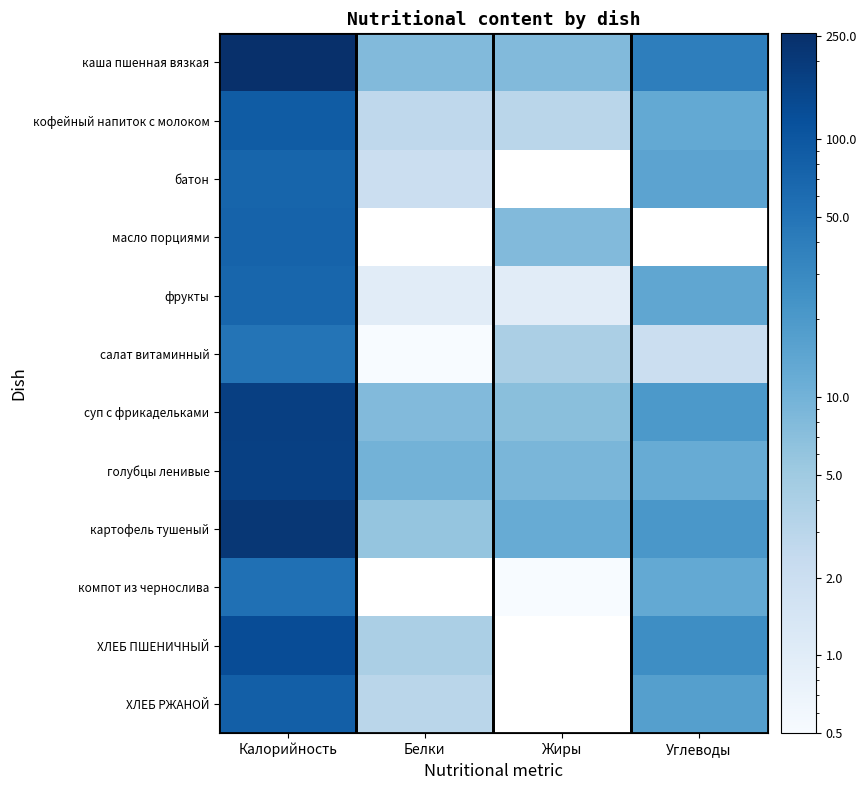

Reading left to right, list all the values displayed in this chart.

каша пшенная вязкая: Калорийность=256.0	Белки=8.0	Жиры=8.0	Углеводы=39.0
кофейный напиток с молоком: Калорийность=89.0	Белки=2.7	Жиры=3.0	Углеводы=13.0
батон: Калорийность=71.0	Белки=2.0	Жиры=0.0	Углеводы=15.0
масло порциями: Калорийность=75.0	Белки=0.0	Жиры=8.0	Углеводы=0.0
фрукты: Калорийность=69.0	Белки=1.0	Жиры=1.0	Углеводы=14.0
салат витаминный: Калорийность=50.0	Белки=0.5	Жиры=4.0	Углеводы=2.0
суп с фрикадельками: Калорийность=174.0	Белки=8.0	Жиры=7.0	Углеводы=20.0
голубцы ленивые: Калорийность=170.0	Белки=10.0	Жиры=9.0	Углеводы=12.0
картофель тушеный: Калорийность=214.0	Белки=6.0	Жиры=12.0	Углеводы=21.0
компот из чернослива: Калорийность=55.0	Белки=0.0	Жиры=0.2	Углеводы=13.0
ХЛЕБ ПШЕНИЧНЫЙ: Калорийность=129.0	Белки=4.0	Жиры=0.0	Углеводы=27.0
ХЛЕБ РЖАНОЙ: Калорийность=82.0	Белки=3.0	Жиры=0.0	Углеводы=17.0